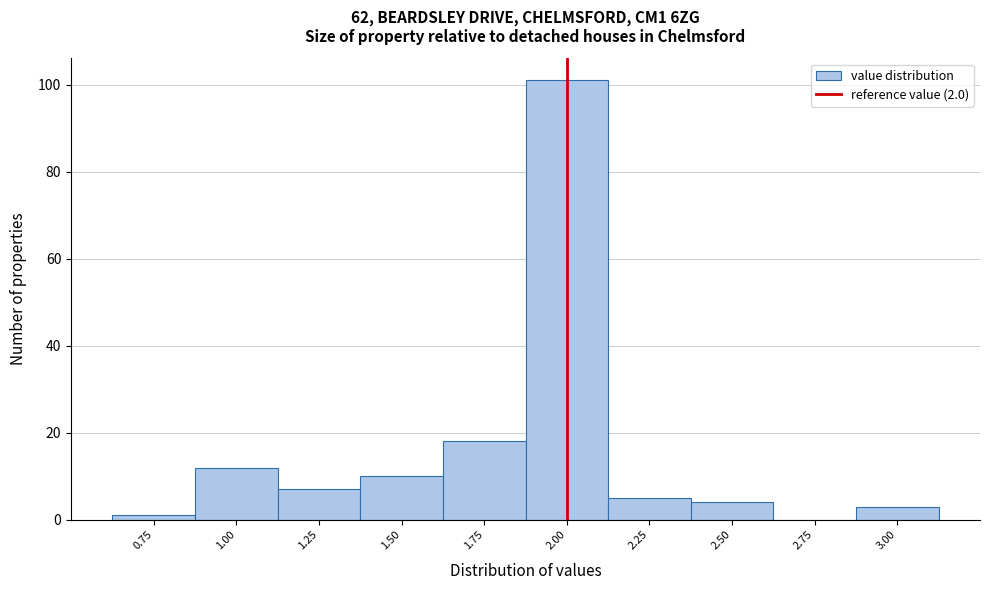

Which range on the x-axis has the tallest bar?

1.875 to 2.125